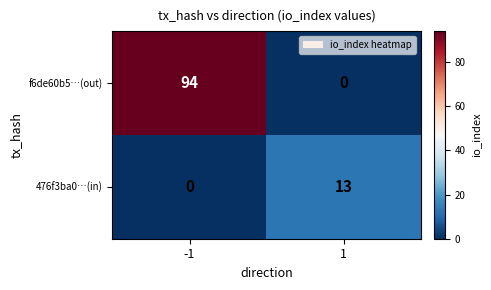

Which series changed the most between -1 and 1?

f6de60b5…(out)